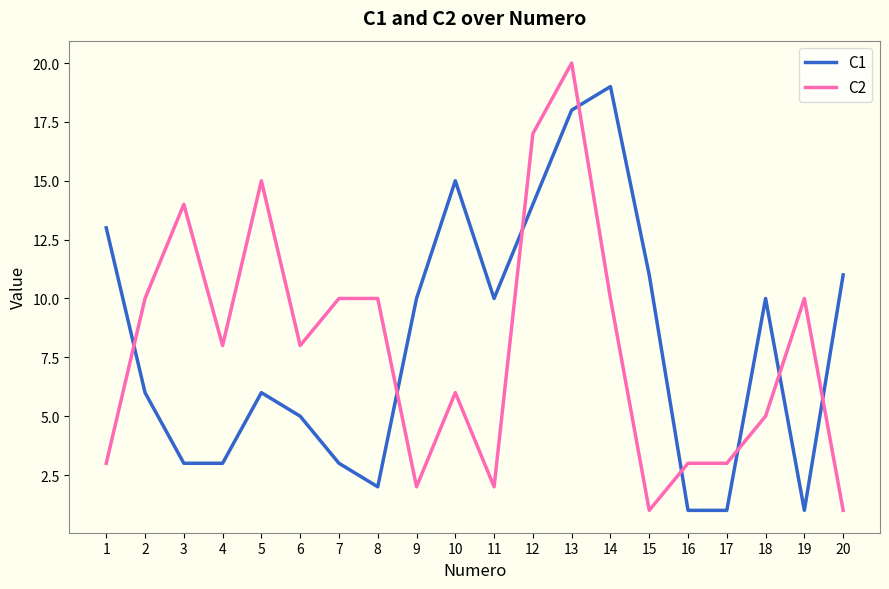

Read the C1 value at 12, to the nearest 5.

15